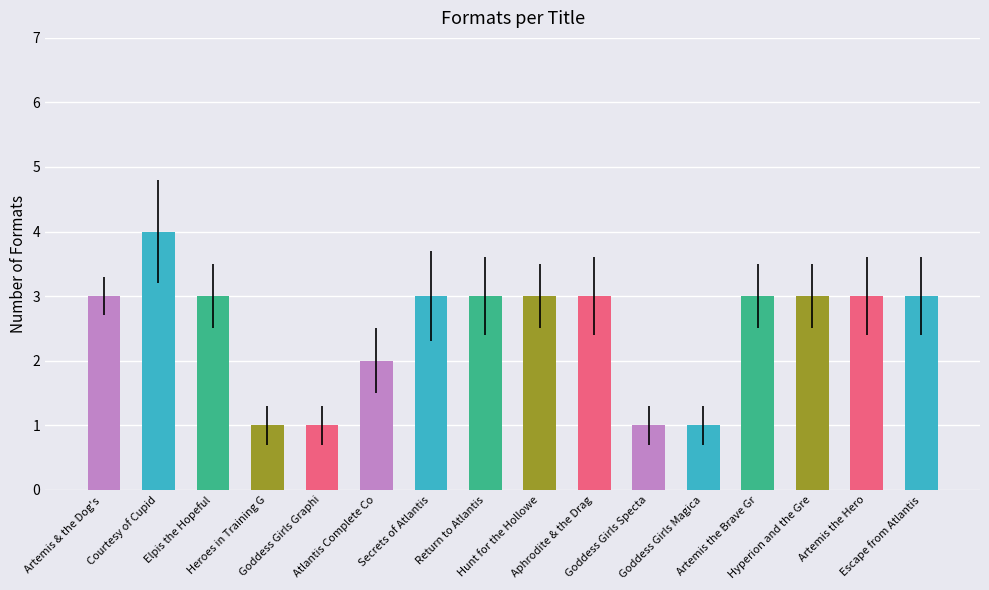

What position from the right is Goddess Girls Magical Collection?

5